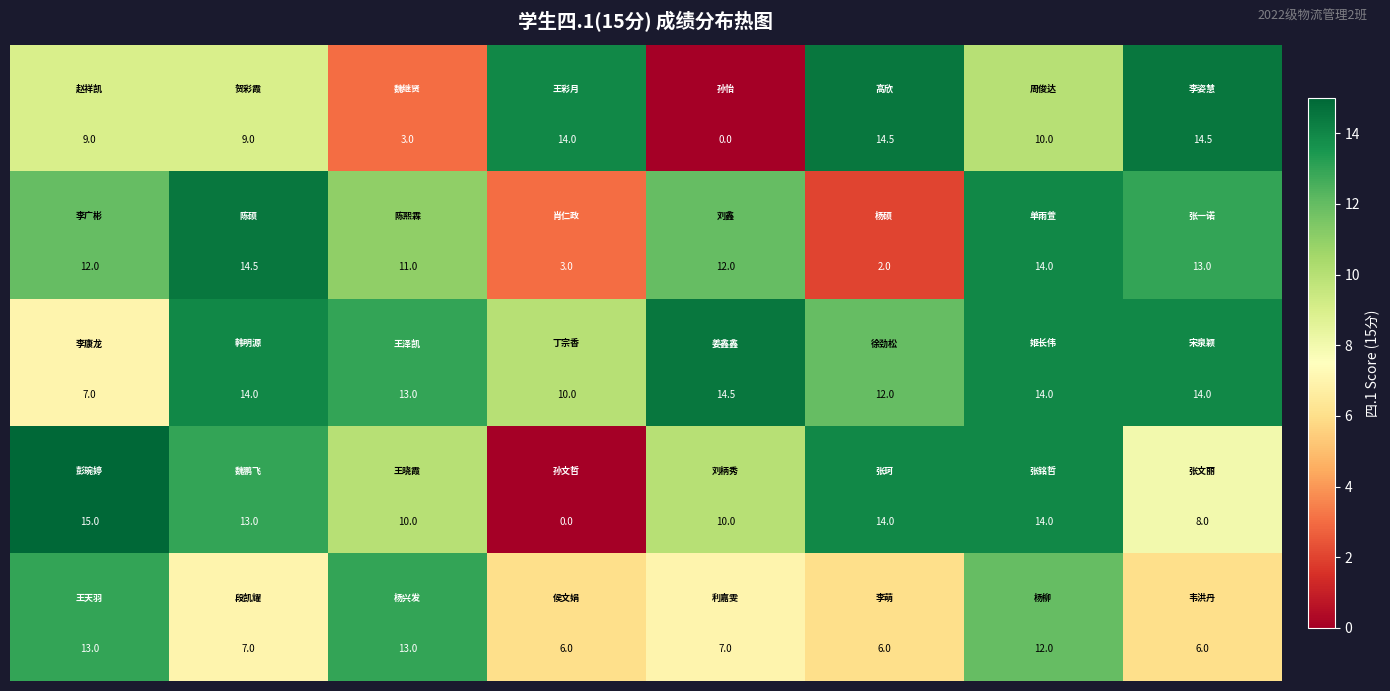

At how many categories does at least one series exceed 1?

8